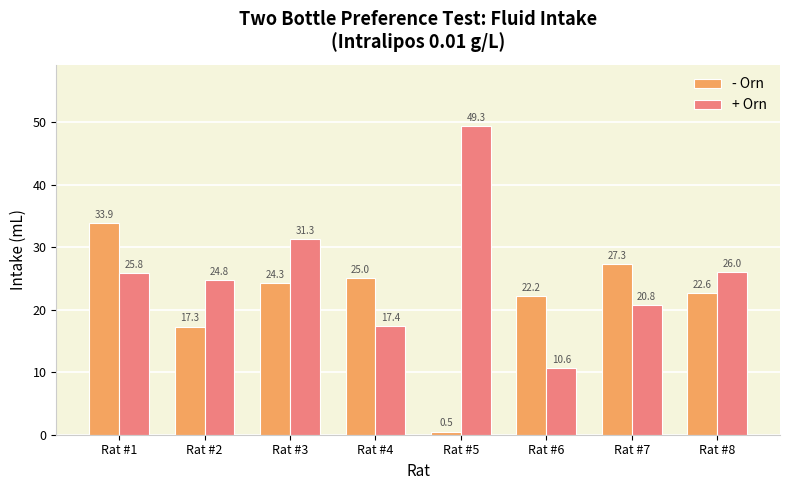

How many bars are there in total?

16